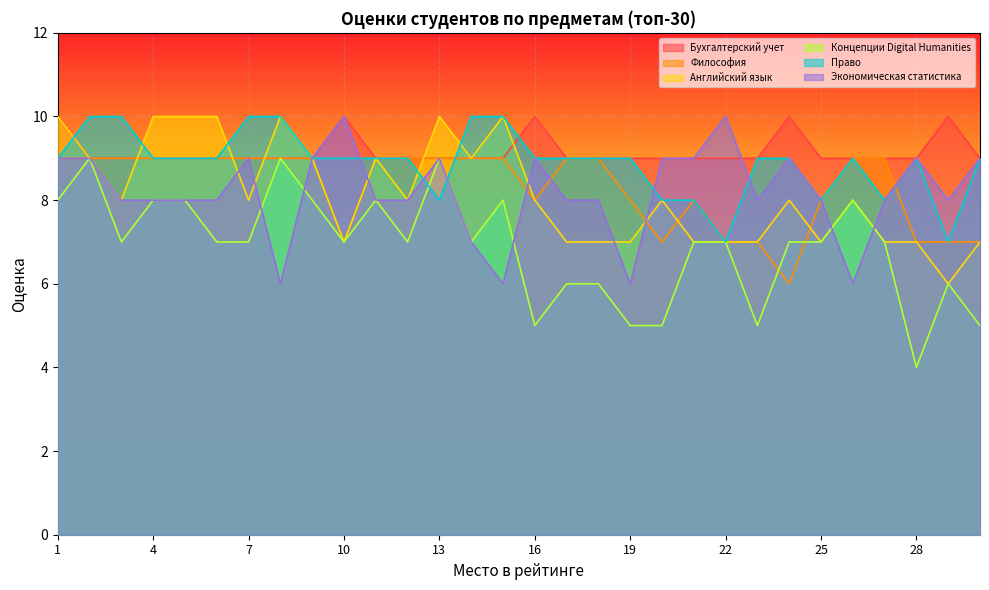

True or false: Английский язык has a value of 11 at 21.

False